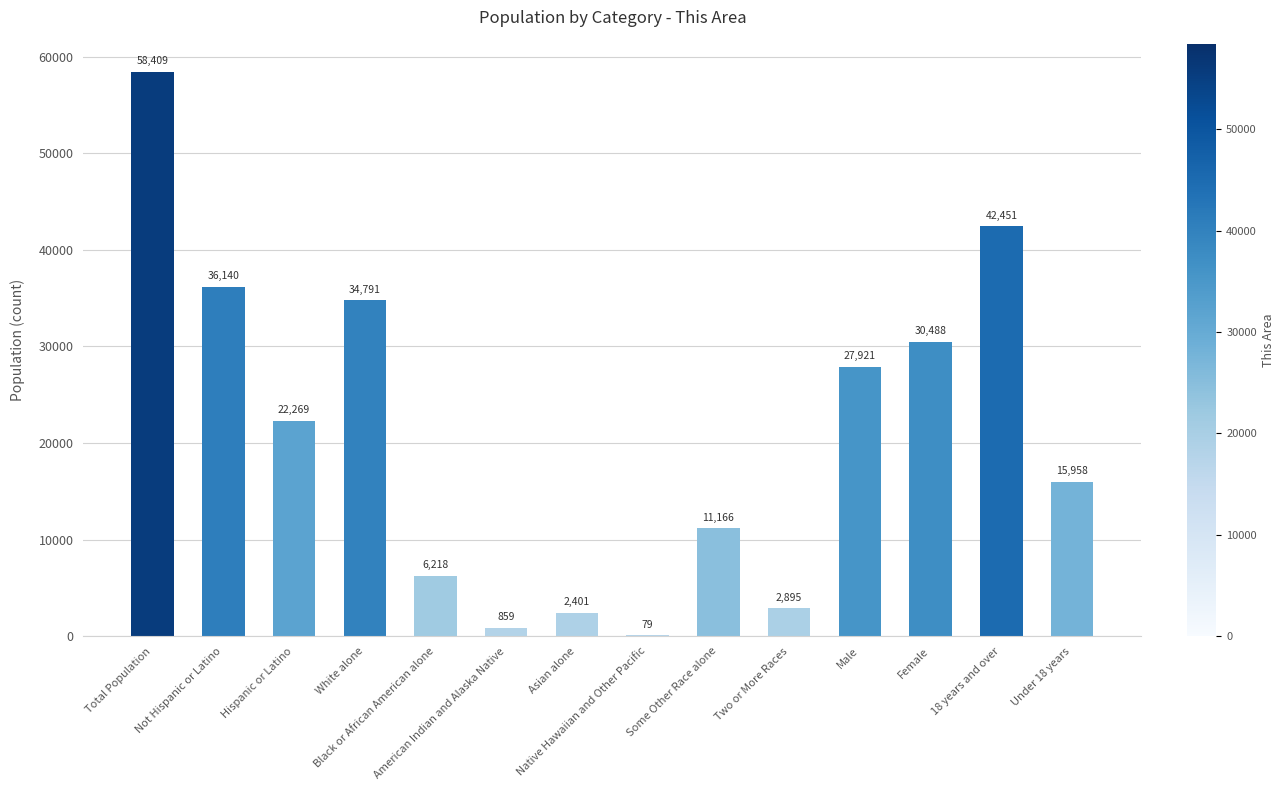

What is the sum of all values?

292045